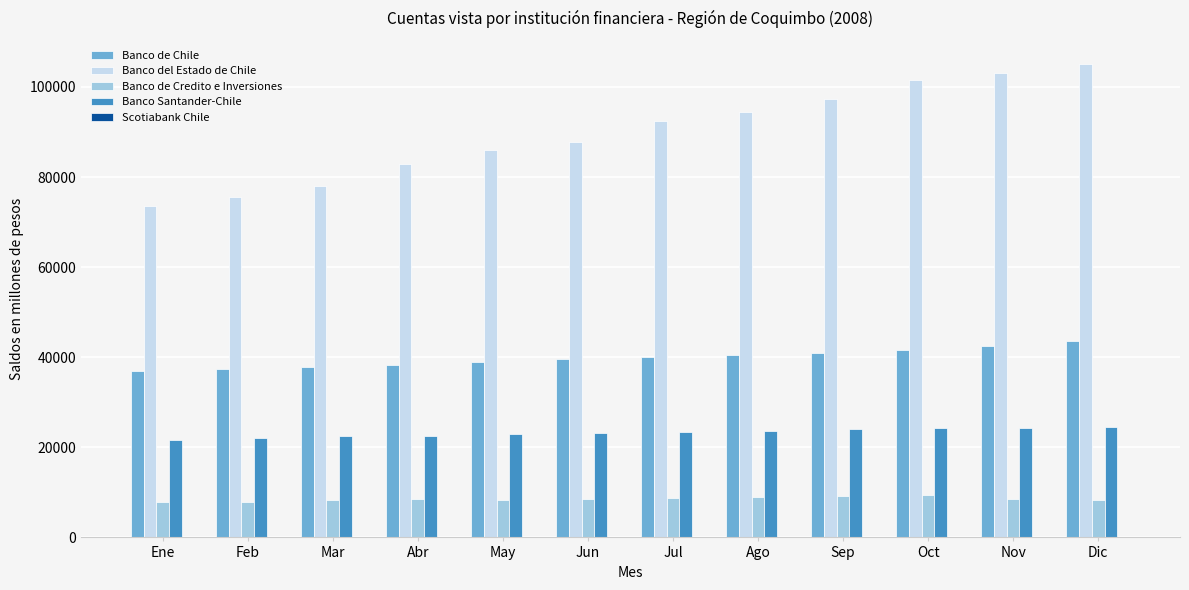

Which series has the largest total across all categories?

Banco del Estado de Chile